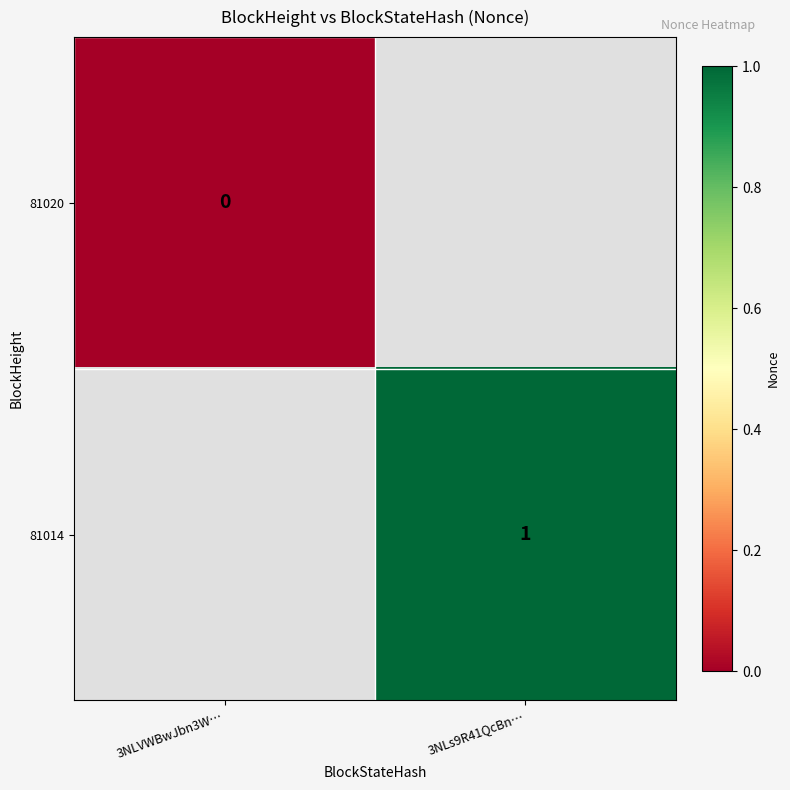

At which category does the chart reach its minimum across all series?

3NLVWBwJbn3W…